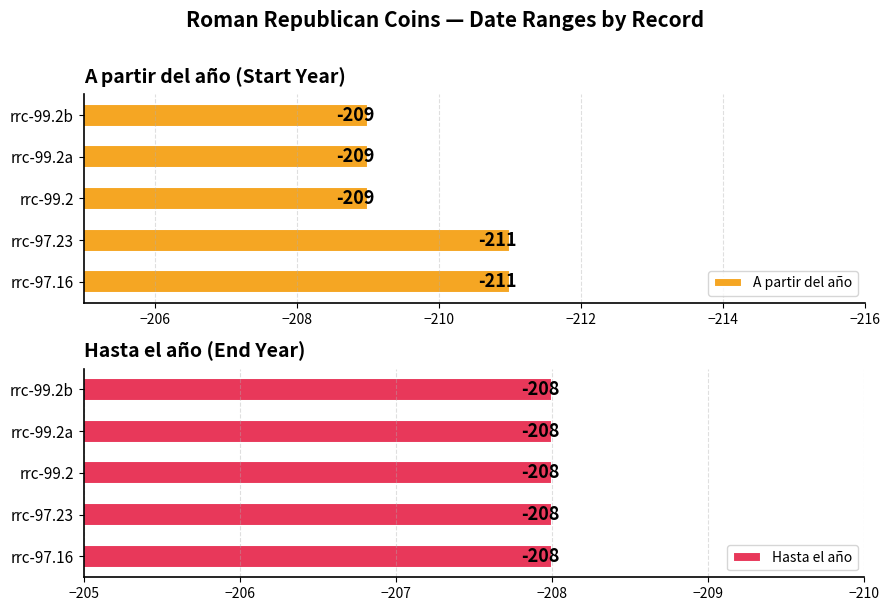

At which label is A partir del año closest to -210?

rrc-97.16